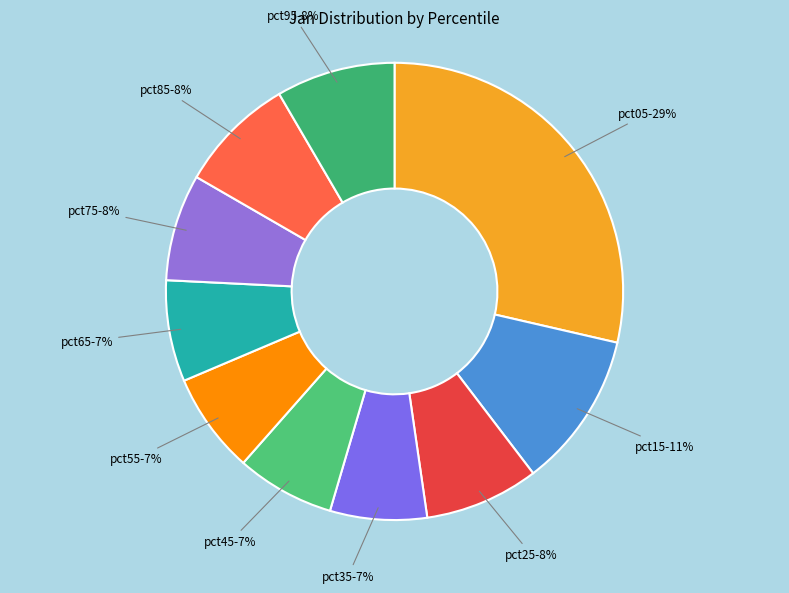

Does any single category account for the majority?

No